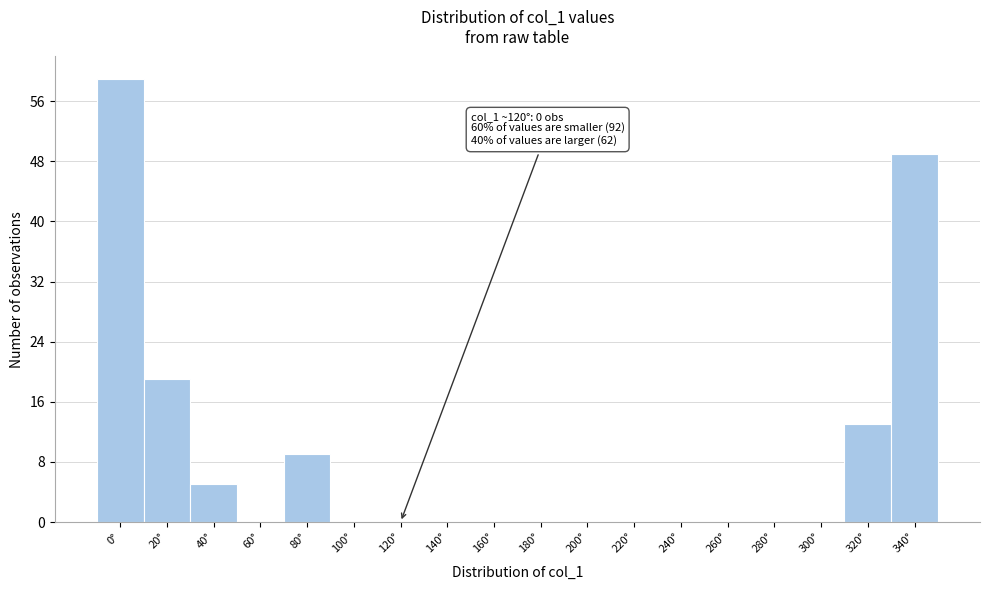

Reading left to right, list all the values displayed in this chart.

0°=59	20°=19	40°=5	60°=0	80°=9	100°=0	120°=0	140°=0	160°=0	180°=0	200°=0	220°=0	240°=0	260°=0	280°=0	300°=0	320°=13	340°=49